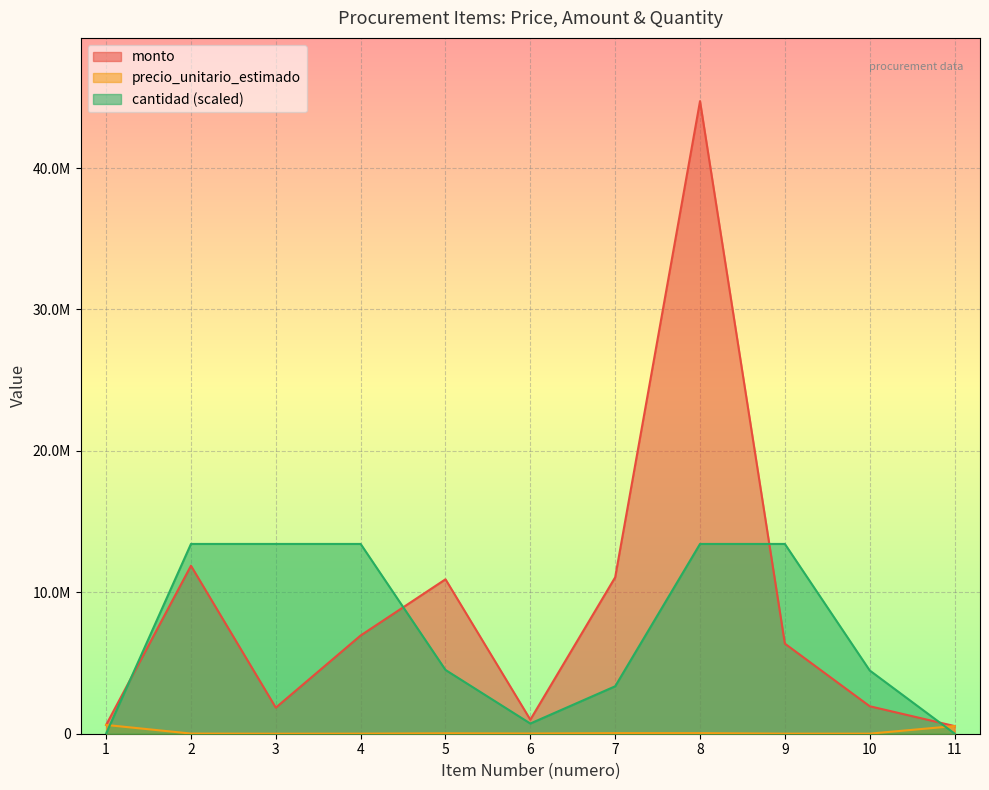

What is the smallest value displayed?

1708.0